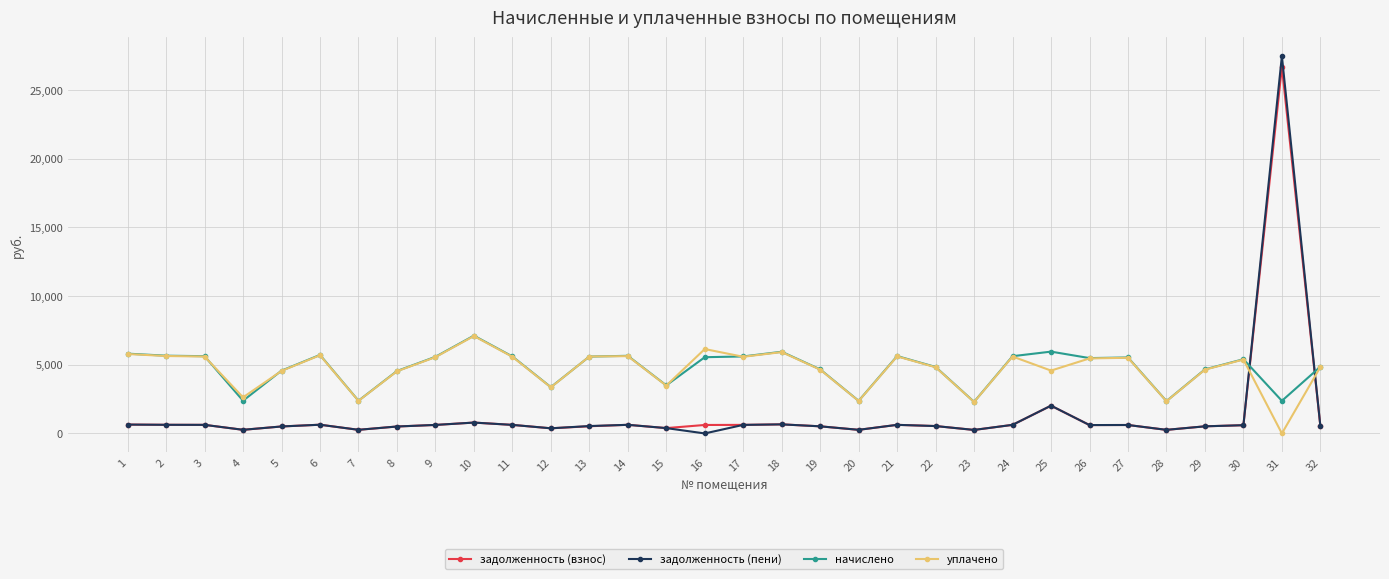

True or false: задолженность (пени) has a value of 261.6 at 28.

True